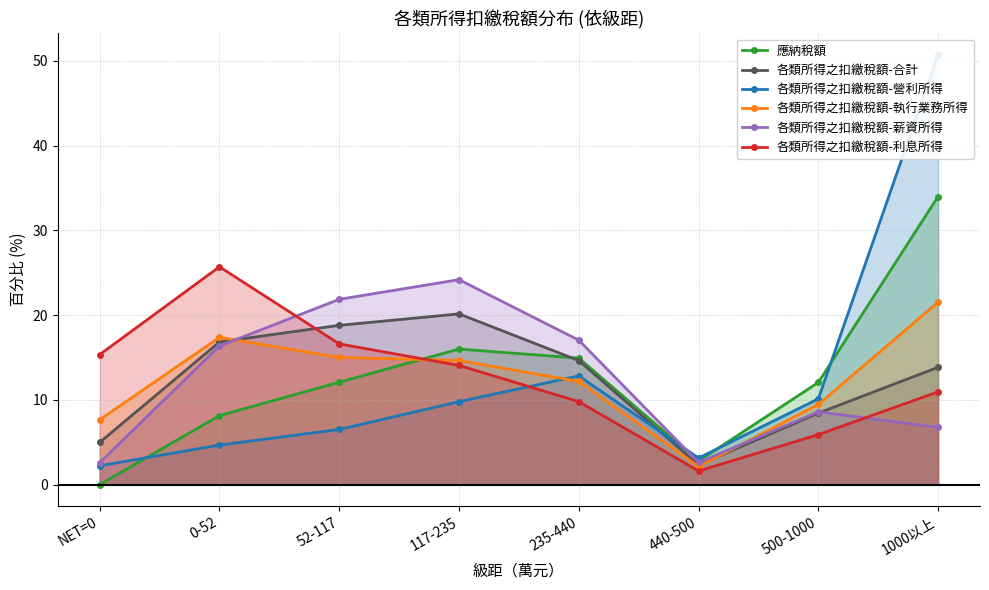

What is the average value of the 各類所得之扣繳稅額-利息所得 series?

12.5